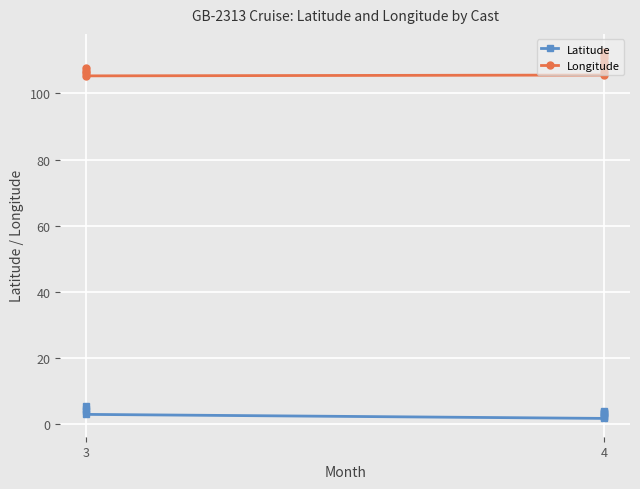

True or false: Latitude and Longitude intersect in this chart.

False